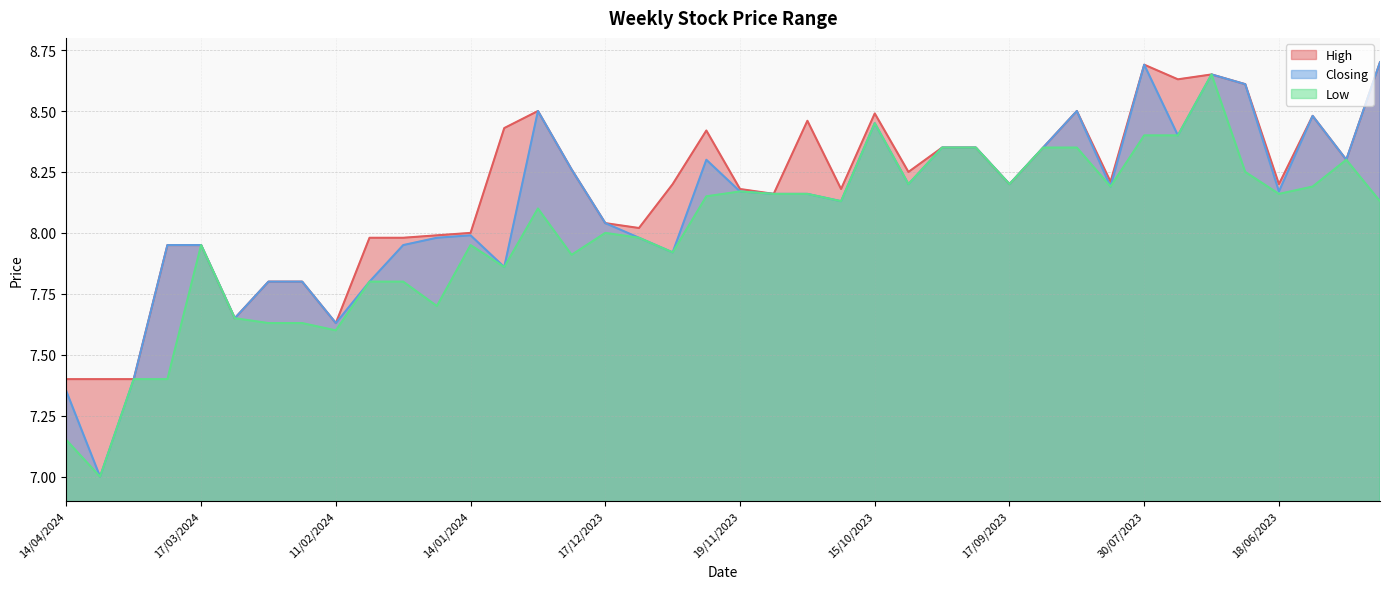

True or false: High and Low intersect in this chart.

False